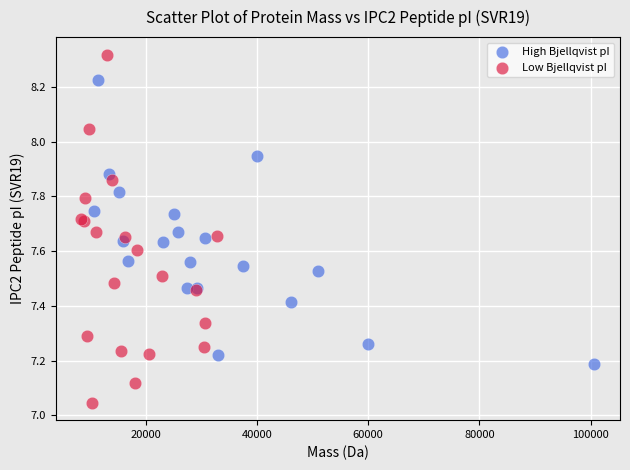

Which series reaches the minimum Y coordinate?

Low Bjellqvist pI